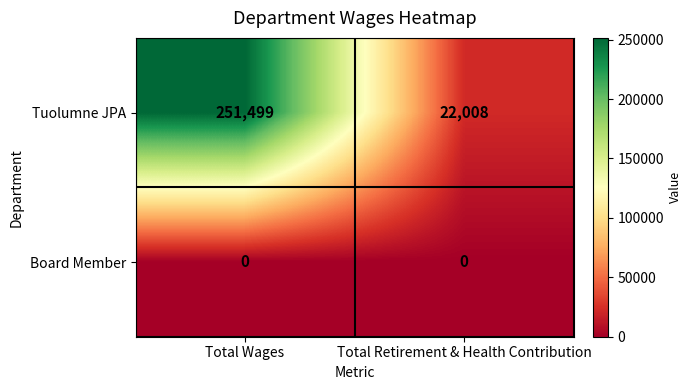

Rank the series by their average value, from lowest to highest.

Board Member, Tuolumne JPA